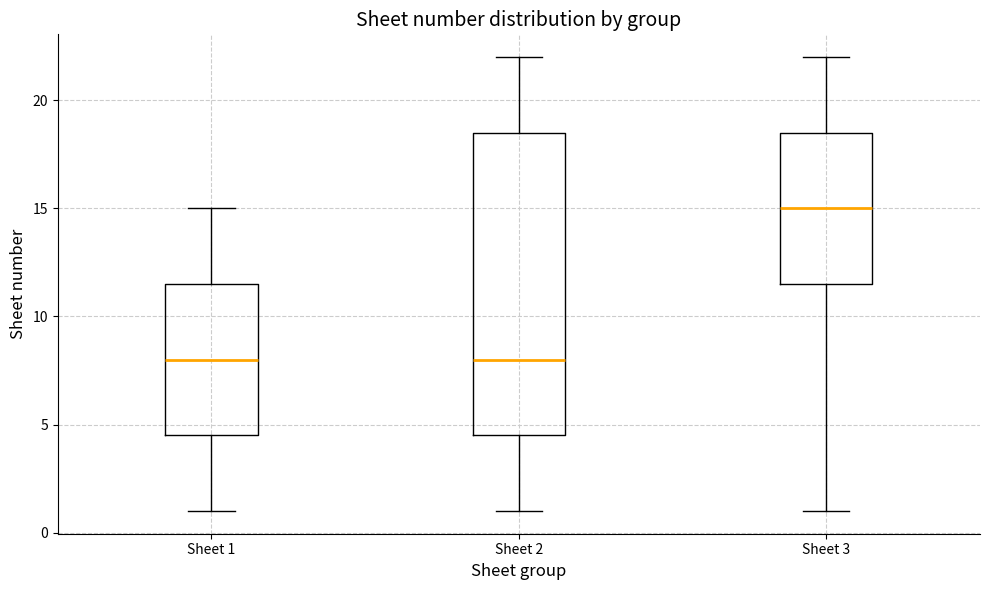

Which box has the highest median line?

Sheet 3